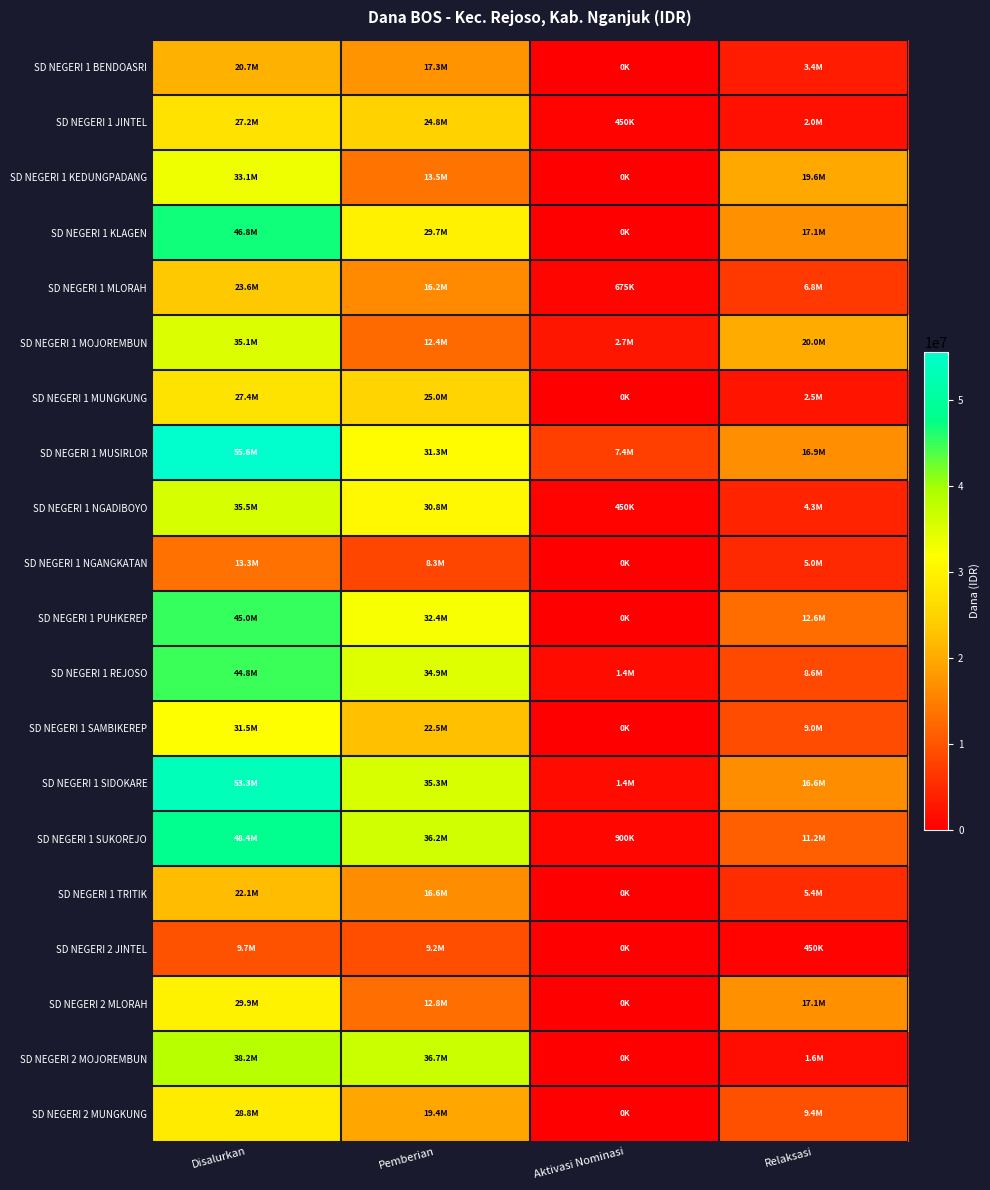

What is the spread (max minus min) of values at Pemberian?

28350000